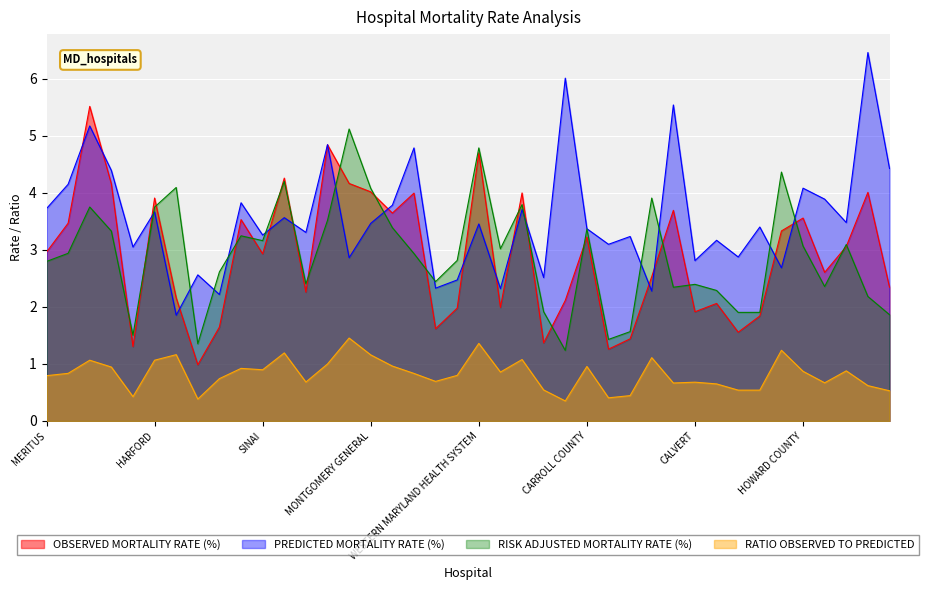

What are all the series names shown in the legend?

OBSERVED MORTALITY RATE (%), PREDICTED MORTALITY RATE (%), RISK ADJUSTED MORTALITY RATE (%), RATIO OBSERVED TO PREDICTED